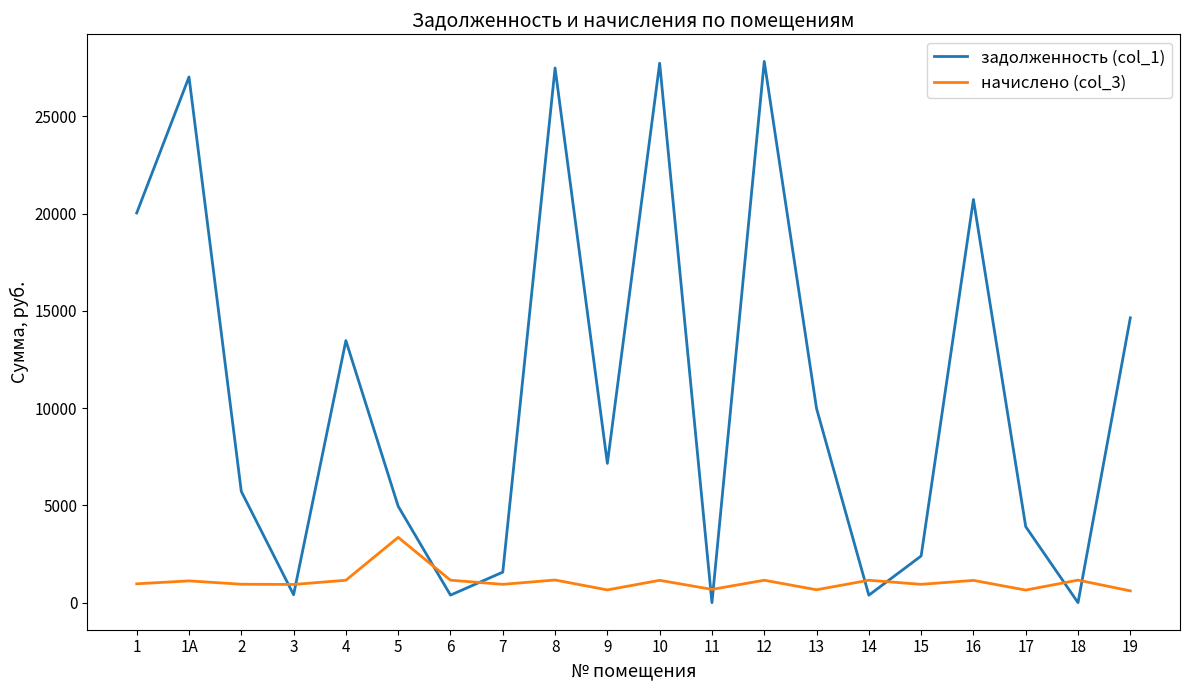

At 1А, list the series in order from largest to smallest.

задолженность (col_1), начислено (col_3)